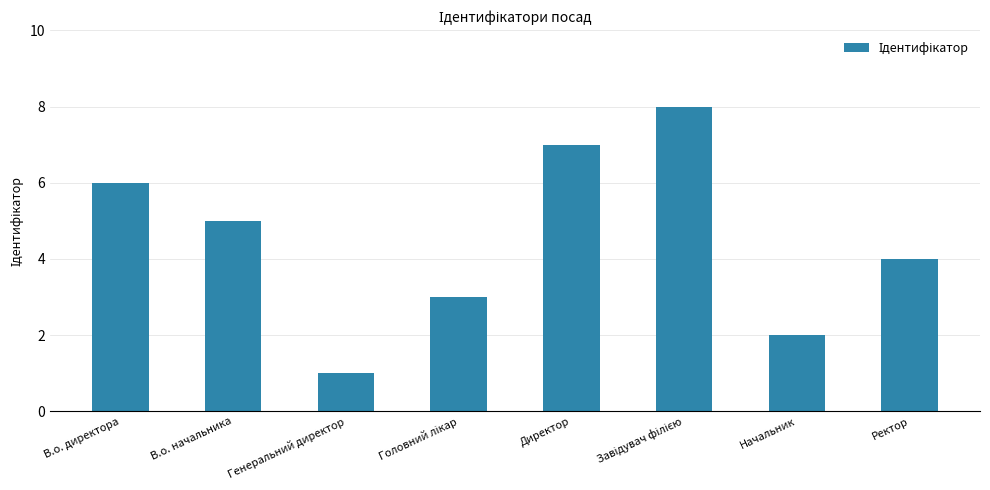

How many data points are less than 5?

4